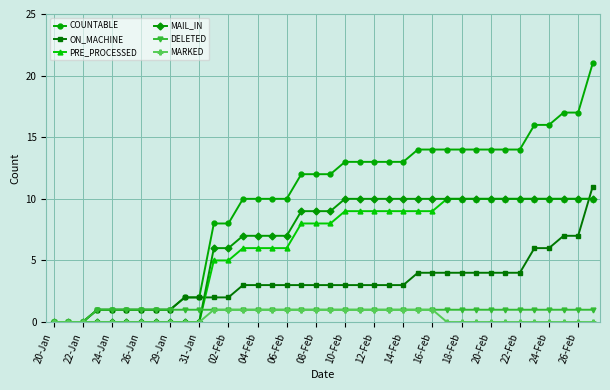

What is the greatest value displayed?

21